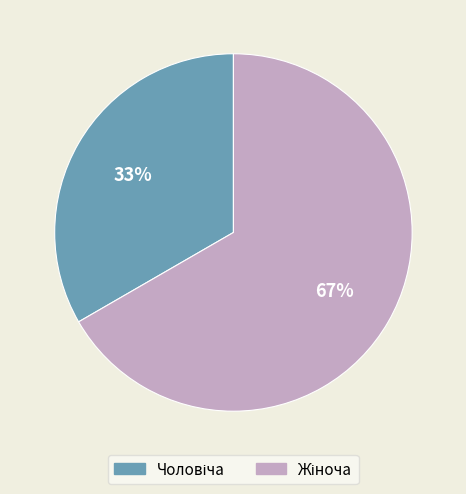

Does any single category account for the majority?

Yes